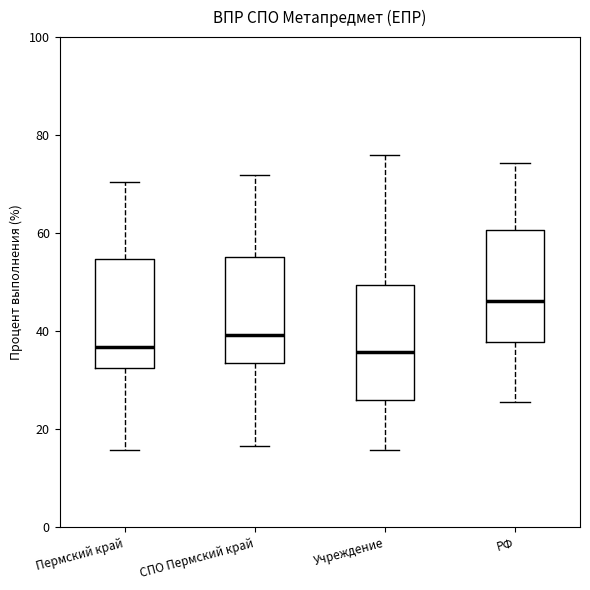

Where is the upper edge of the box for Пермский край on the y-axis? The values are not printed on the chart, so give them approximately, as read against the axis.

54